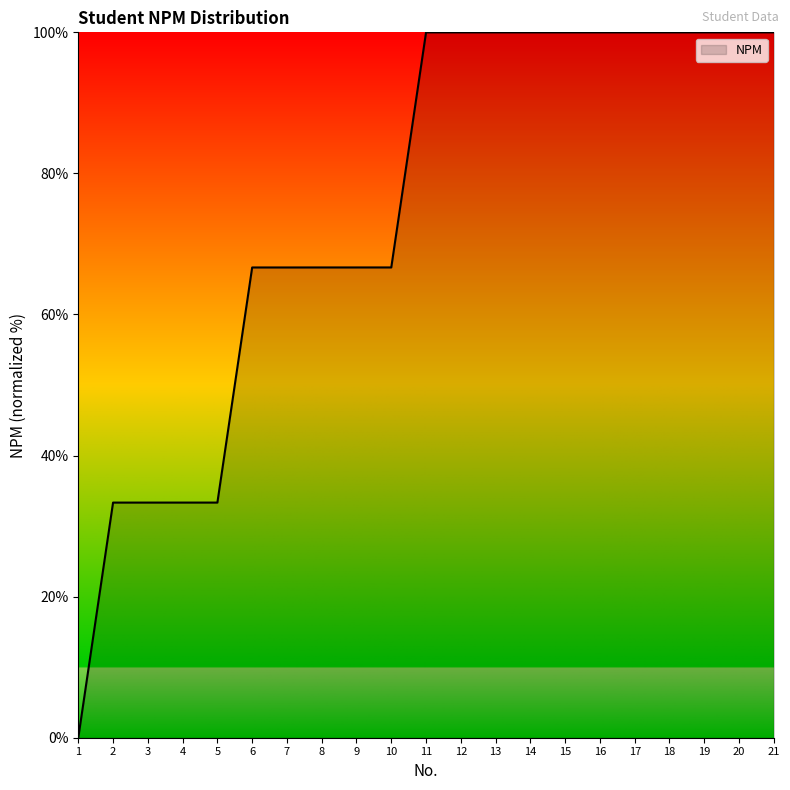

Reading left to right, what are all the values shown in this chart?

1=0.0	2=33.3	3=33.3	4=33.3	5=33.3	6=66.7	7=66.7	8=66.7	9=66.7	10=66.7	11=100.0	12=100.0	13=100.0	14=100.0	15=100.0	16=100.0	17=100.0	18=100.0	19=100.0	20=100.0	21=100.0